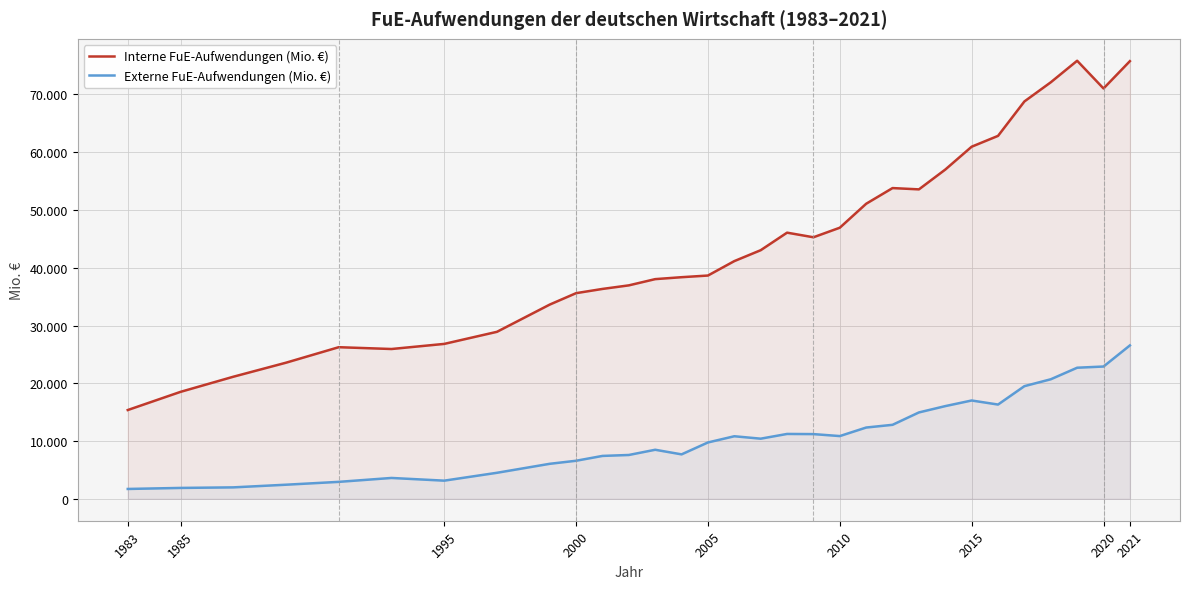

At how many categories does at least one series exceed 50445?

11